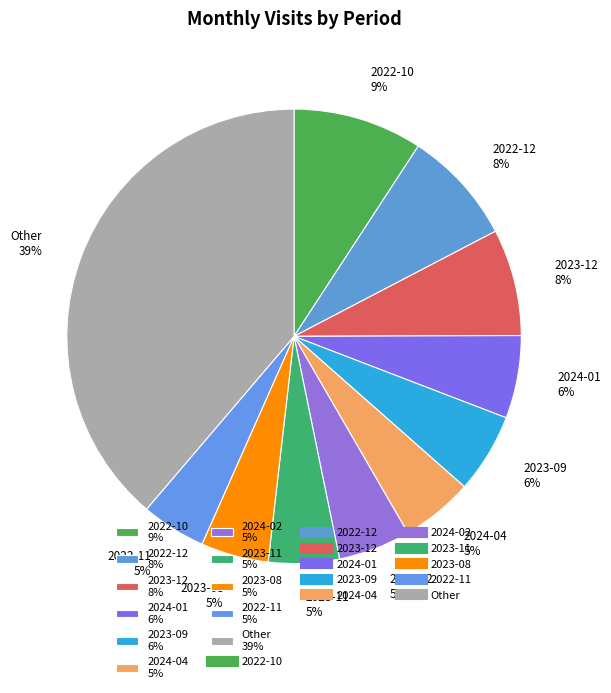

Is the sum of Other 39% and 2023-12 8% greater than half?

No